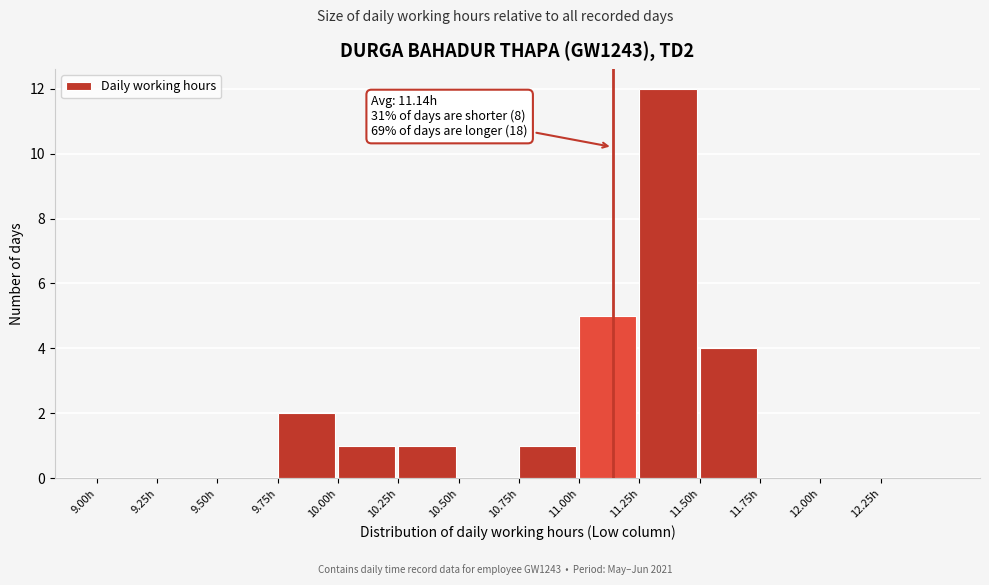

Which range on the x-axis has the tallest bar?

11.25 to 11.50